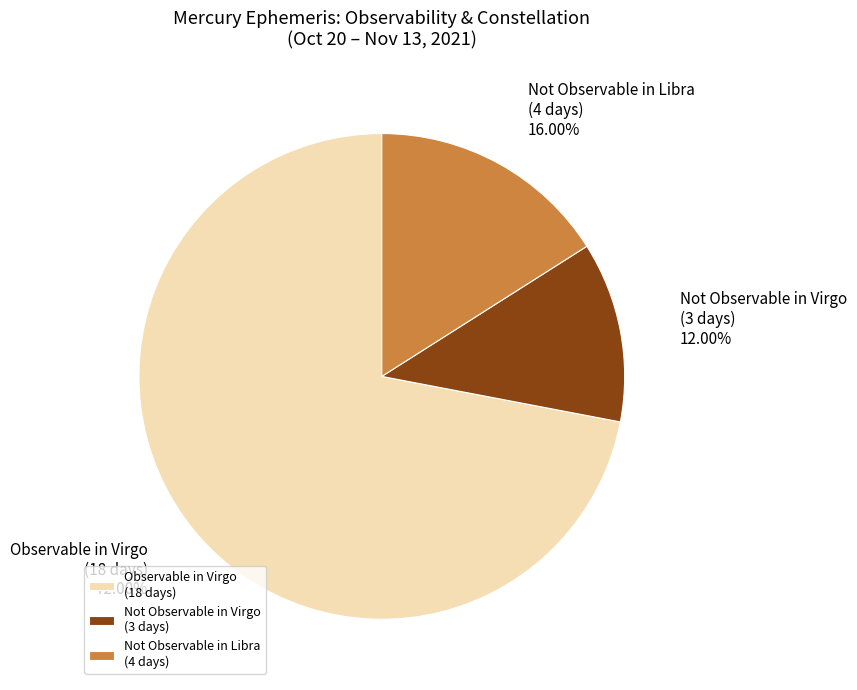

Does any single category account for the majority?

Yes